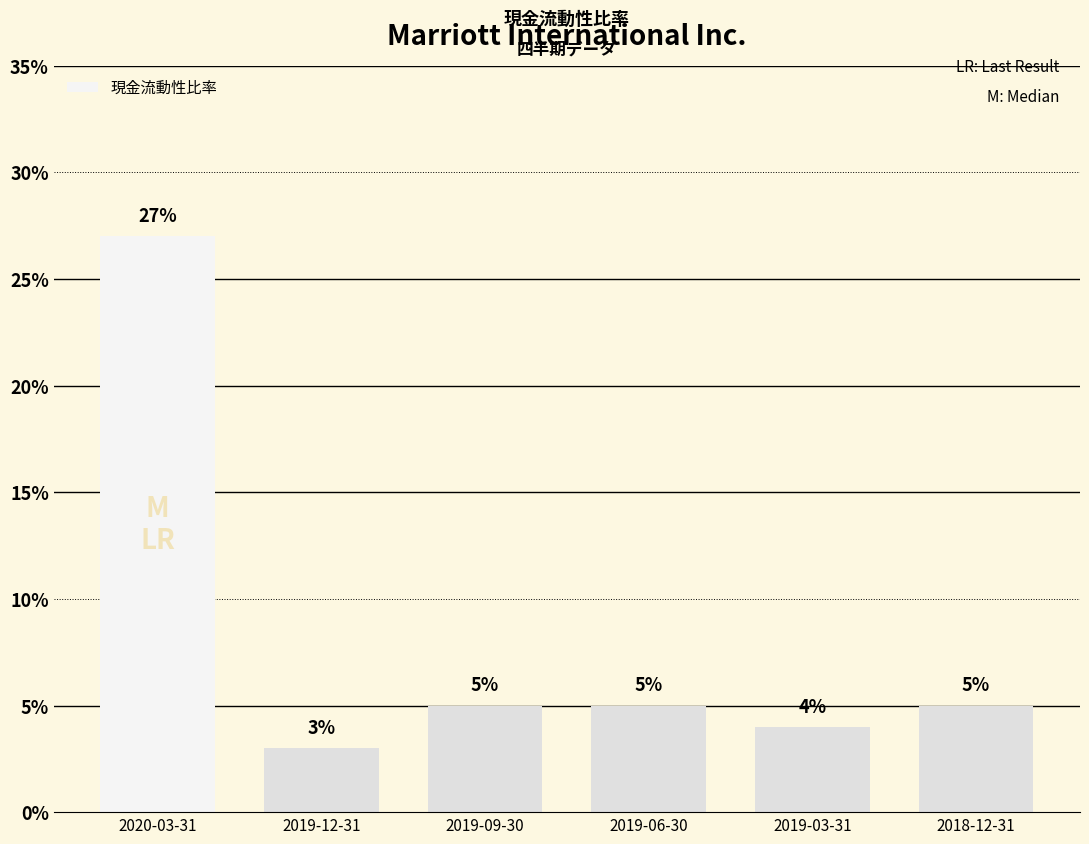

Are the bars grouped side by side (vs. stacked)?

No